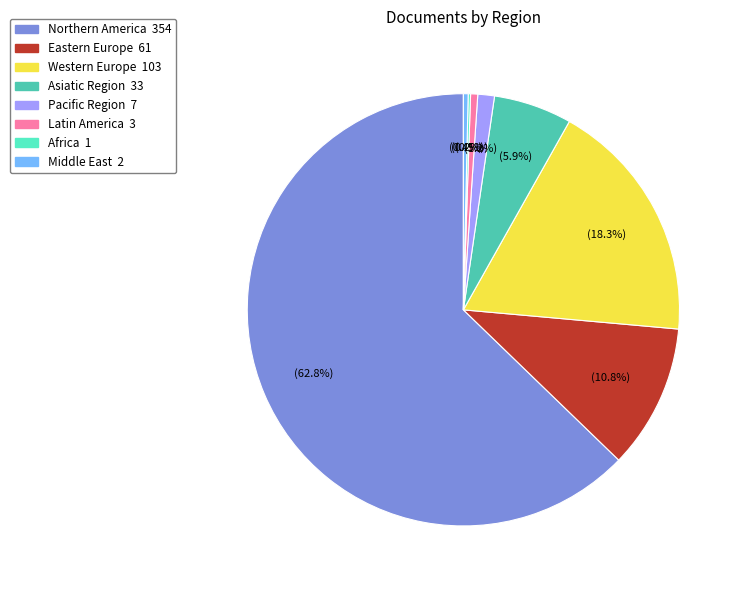

Between Eastern Europe and Middle East, which is larger?

Eastern Europe